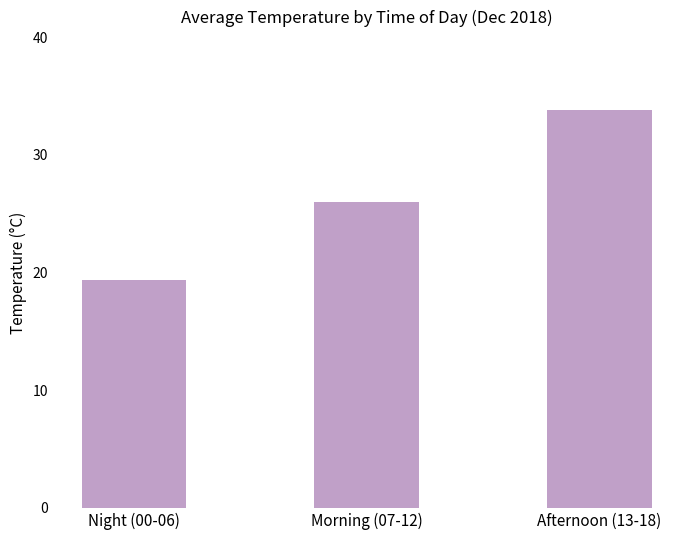

What value does the data have at Morning (07-12)?

26.0